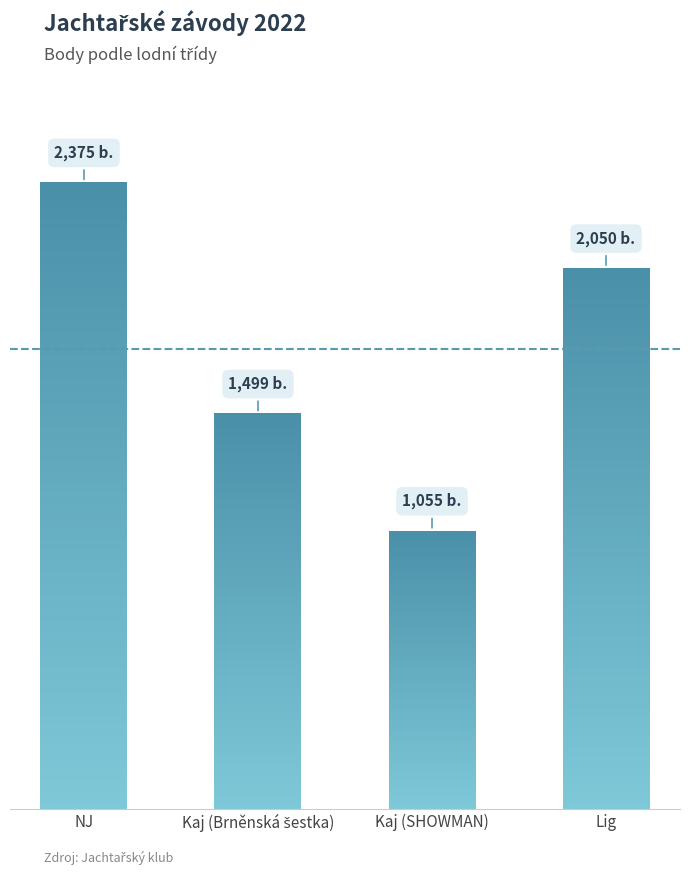

How many values exceed 2050?

1